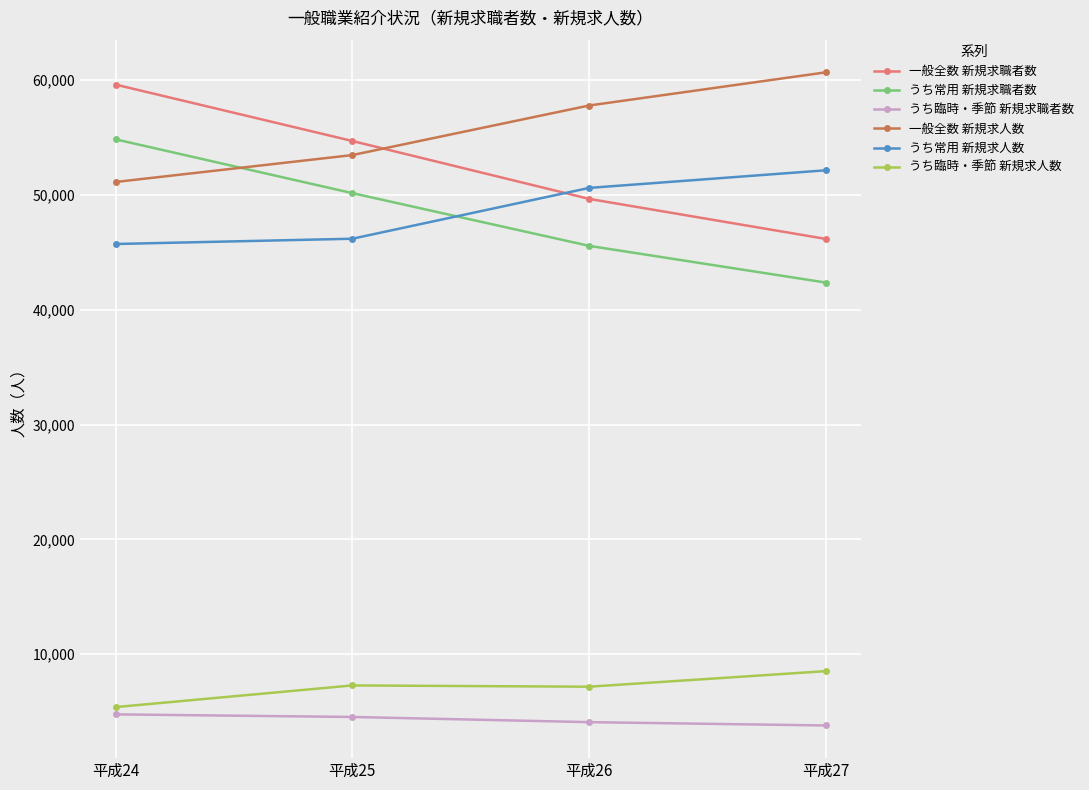

At which label is 一般全数 新規求人数 closest to 55903?

平成26